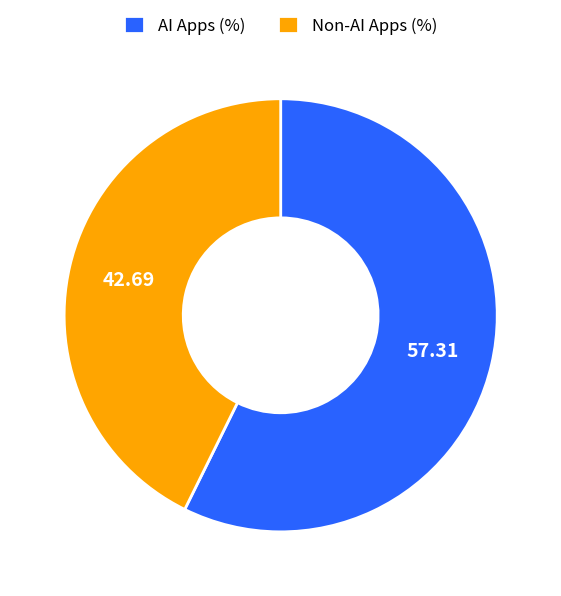

Do AI Apps (%) and Non-AI Apps (%) together represent more than half of the pie?

Yes